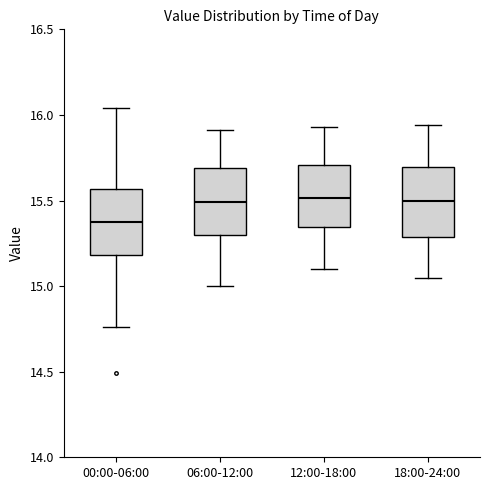

Reading left to right, transcribe this box plot: for each box, give where its median line is, the range the box spans, and where its two whiskers end, as read against the y-axis. The values are not printed on the chart, so give them approximately, as read against the axis.

00:00-06:00: median 15.40, box 15.20 to 15.55, whiskers 14.75 to 16.05
06:00-12:00: median 15.50, box 15.30 to 15.70, whiskers 15.00 to 15.90
12:00-18:00: median 15.50, box 15.35 to 15.70, whiskers 15.10 to 15.95
18:00-24:00: median 15.50, box 15.30 to 15.70, whiskers 15.05 to 15.95